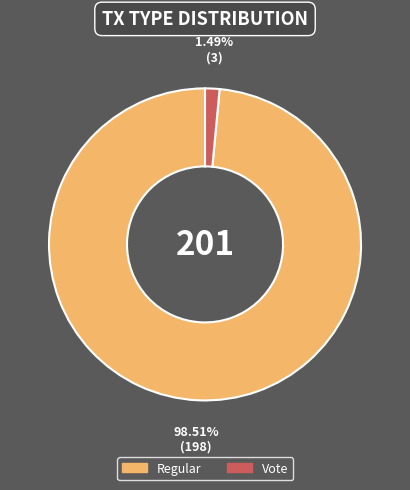

Which category has the biggest portion of the pie?

Regular (io_index=198)